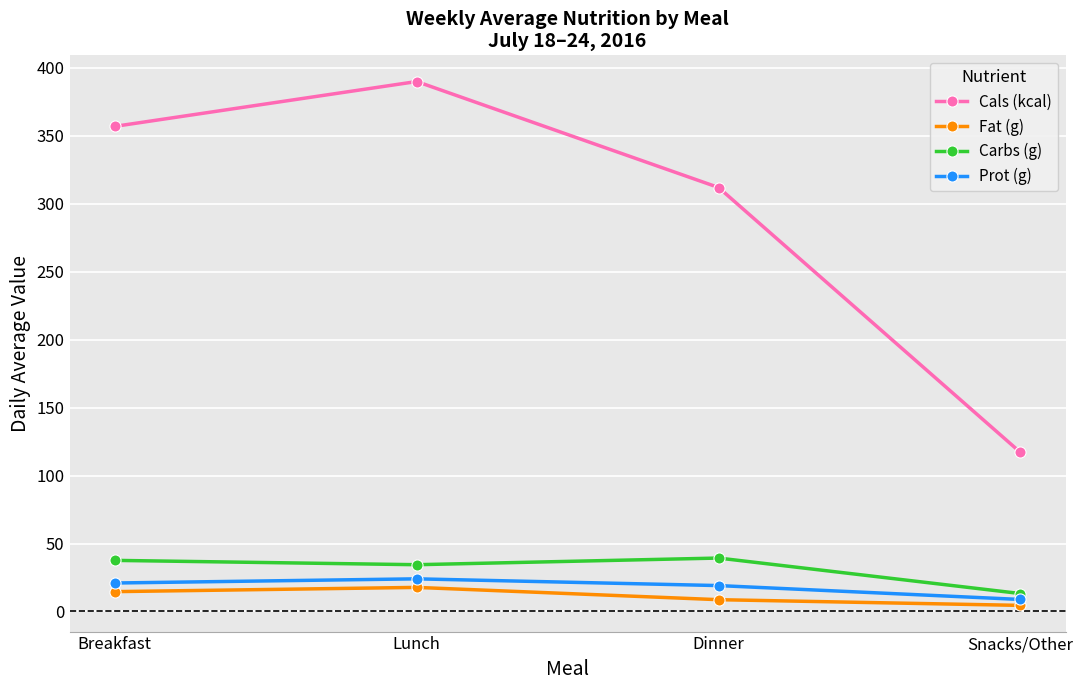

Reading right to left, extract all data points from this chart.

Cals (kcal): Snacks/Other=117.0	Dinner=312.0	Lunch=390.0	Breakfast=357.0
Fat (g): Snacks/Other=4.5	Dinner=8.7	Lunch=17.7	Breakfast=14.6
Carbs (g): Snacks/Other=13.2	Dinner=39.3	Lunch=34.4	Breakfast=37.6
Prot (g): Snacks/Other=8.8	Dinner=19.0	Lunch=24.0	Breakfast=20.9